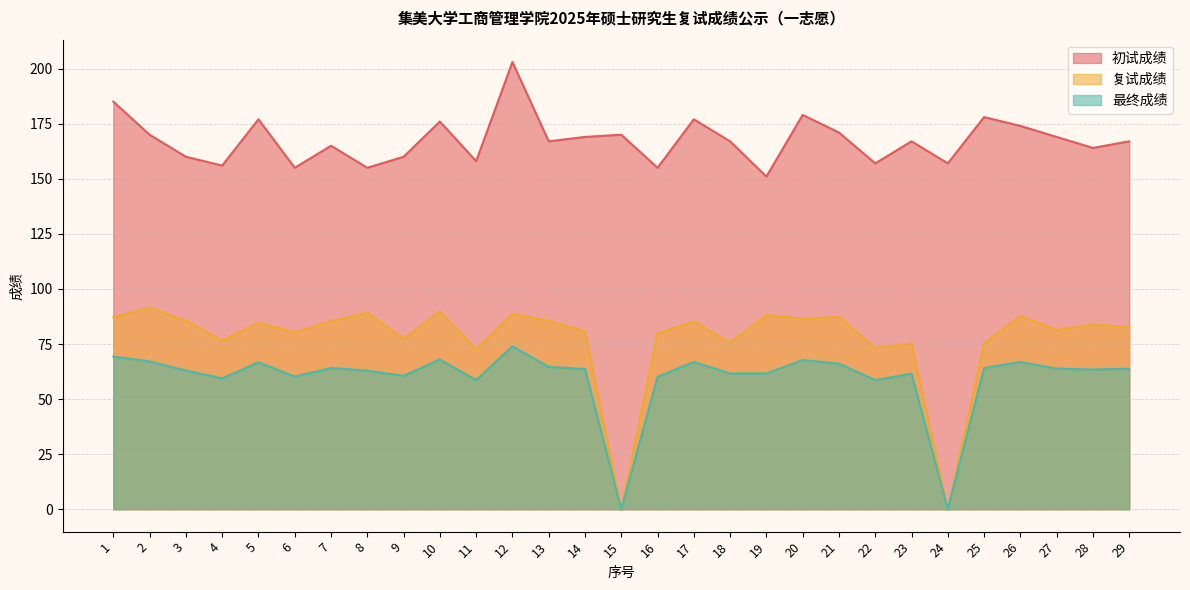

What is the value of the 初试成绩 point at the 19th from the left?

151.0